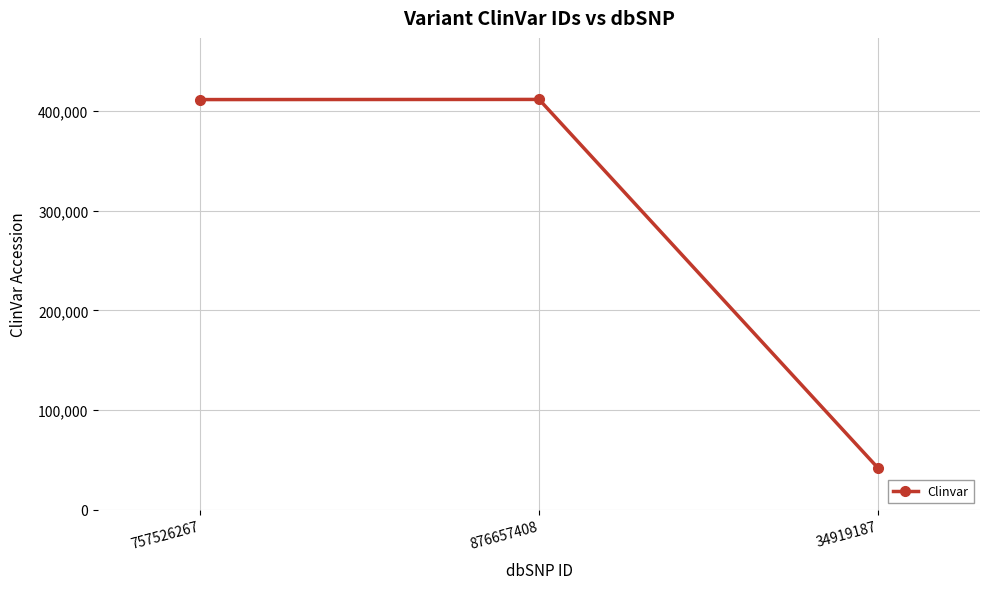

What position from the left is 34919187?

3